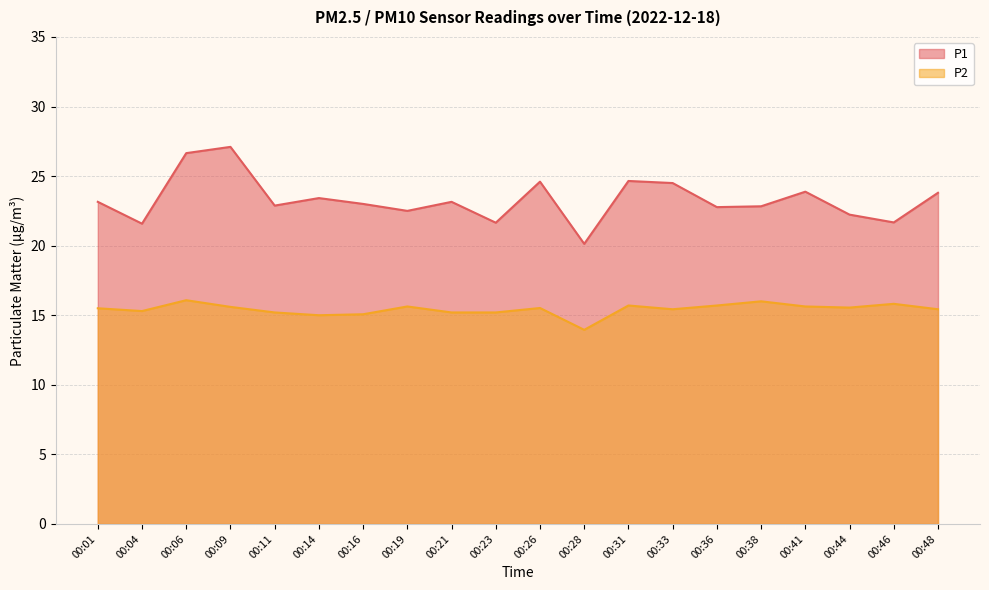

What is the value of the P1 point at the 3rd from the left?

26.6